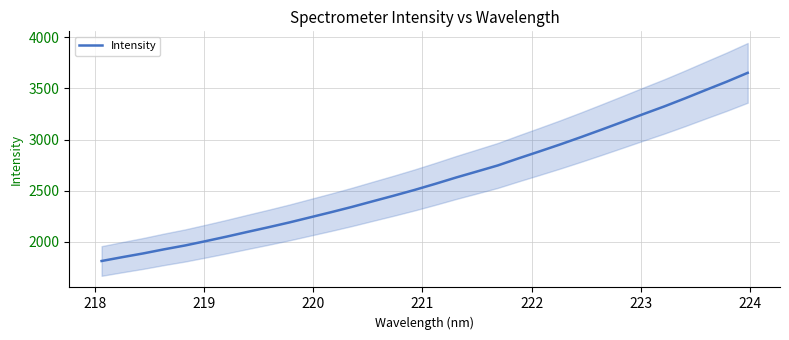

What is the minimum value for Intensity?

1811.8